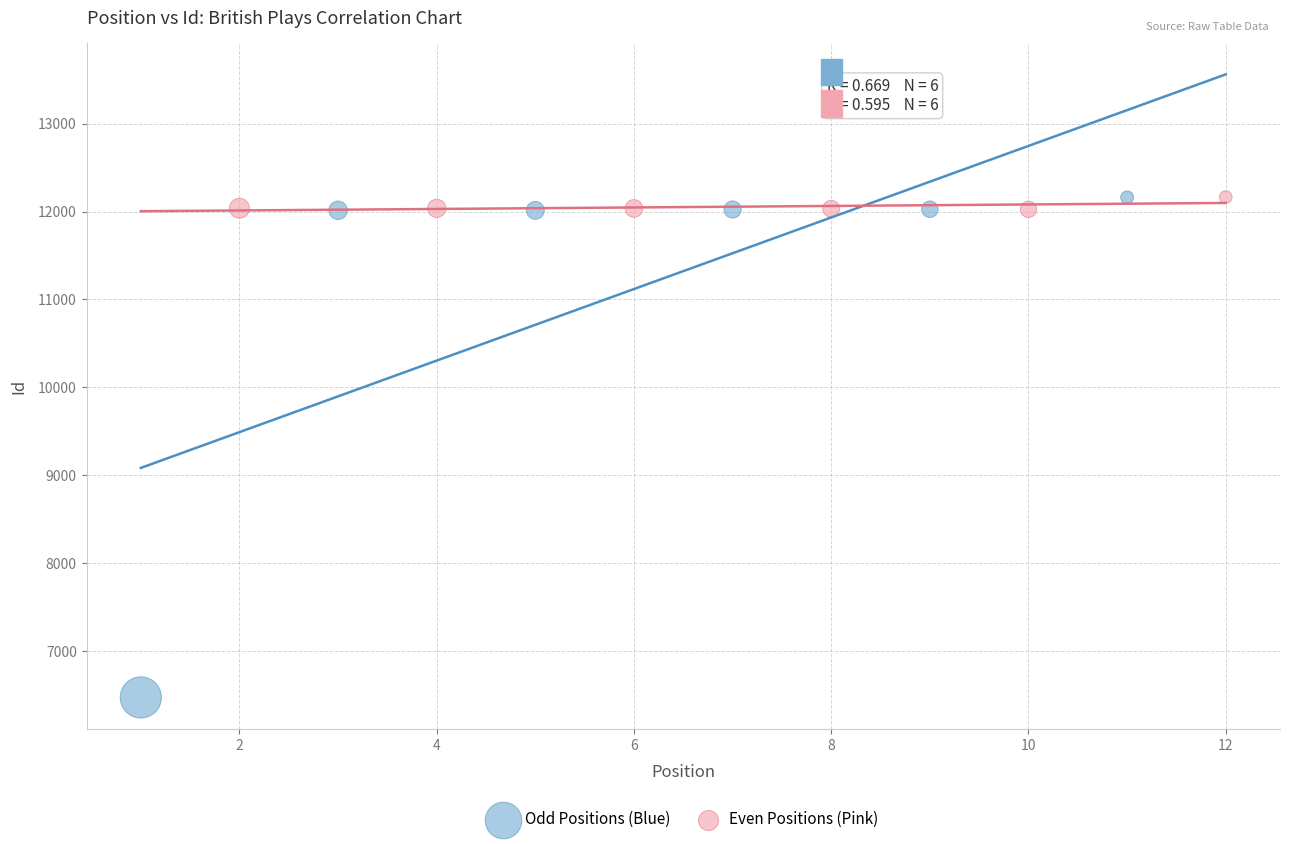

Which series has the largest Y range (max minus min)?

Odd Positions (Blue)